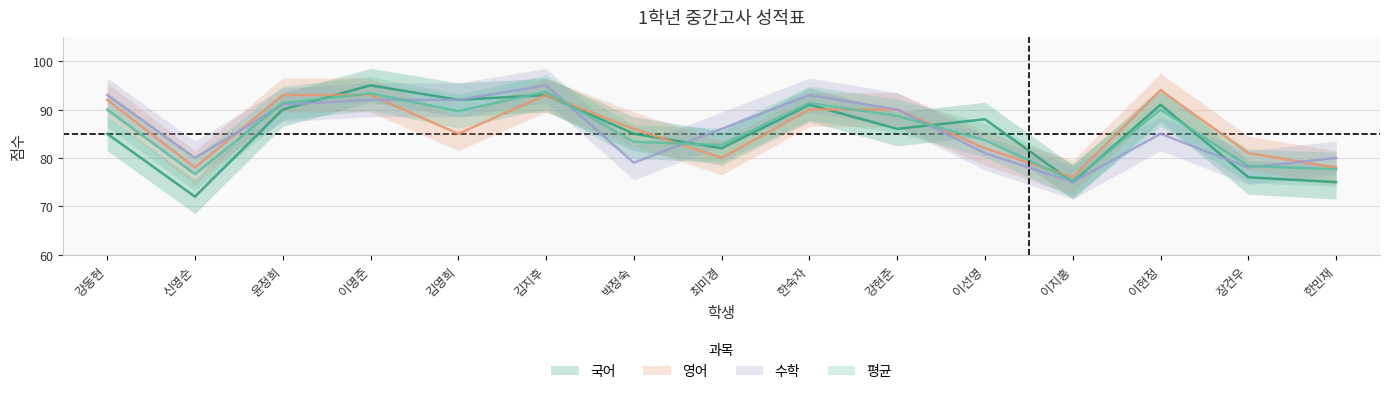

Is it true that 국어 equals 75.0 at 한민재?

True